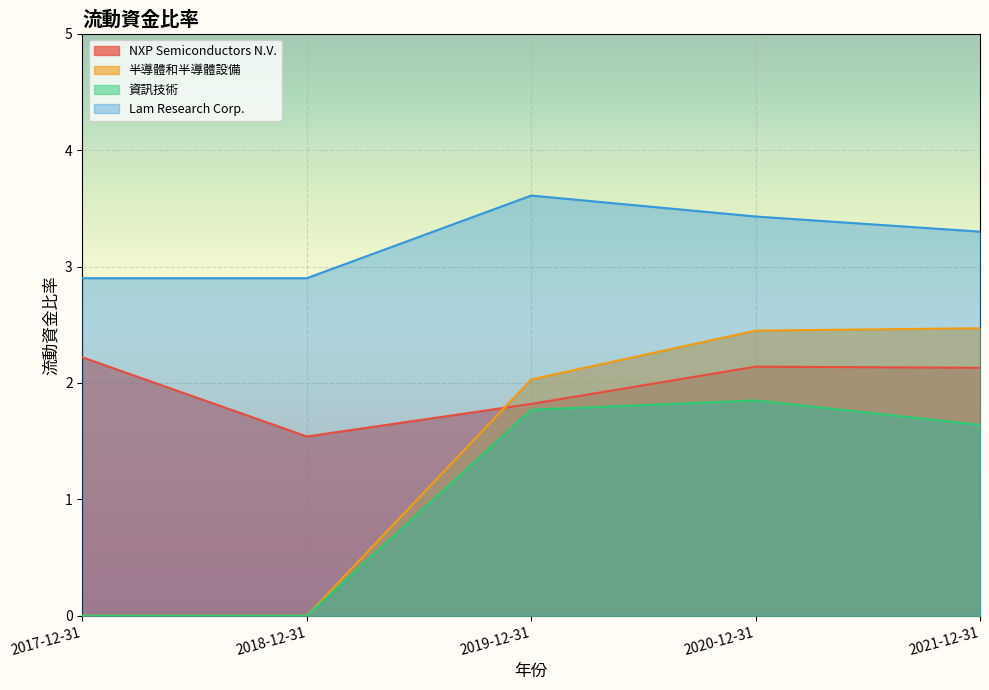

Count the number of data series in this chart.

4